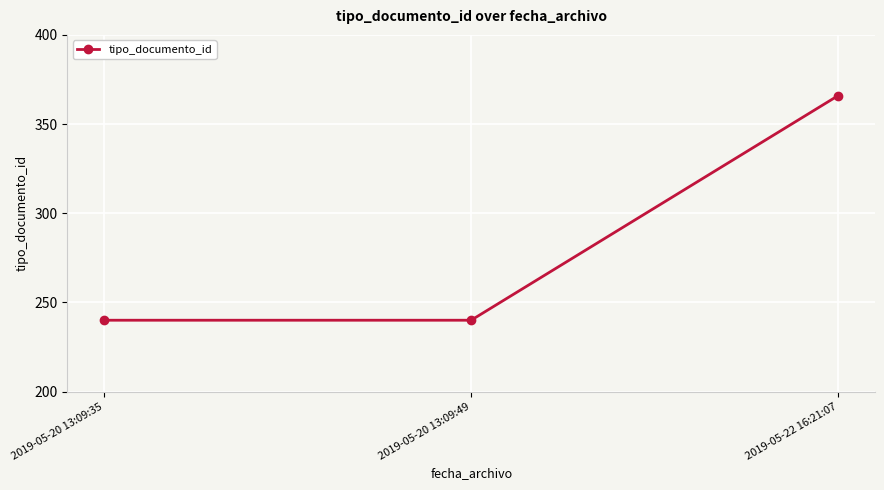

Does the chart have visible grid lines?

Yes